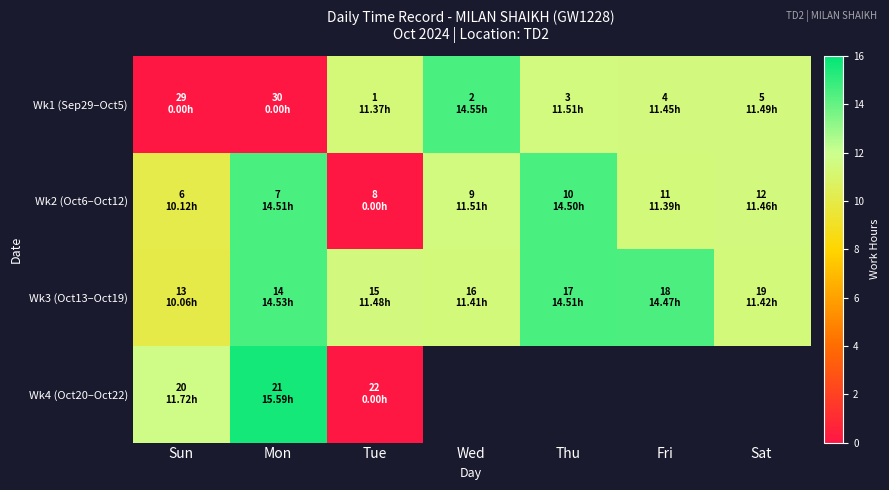

Which series changed the most between Sun and Tue?

Wk4 (Oct20–Oct22)